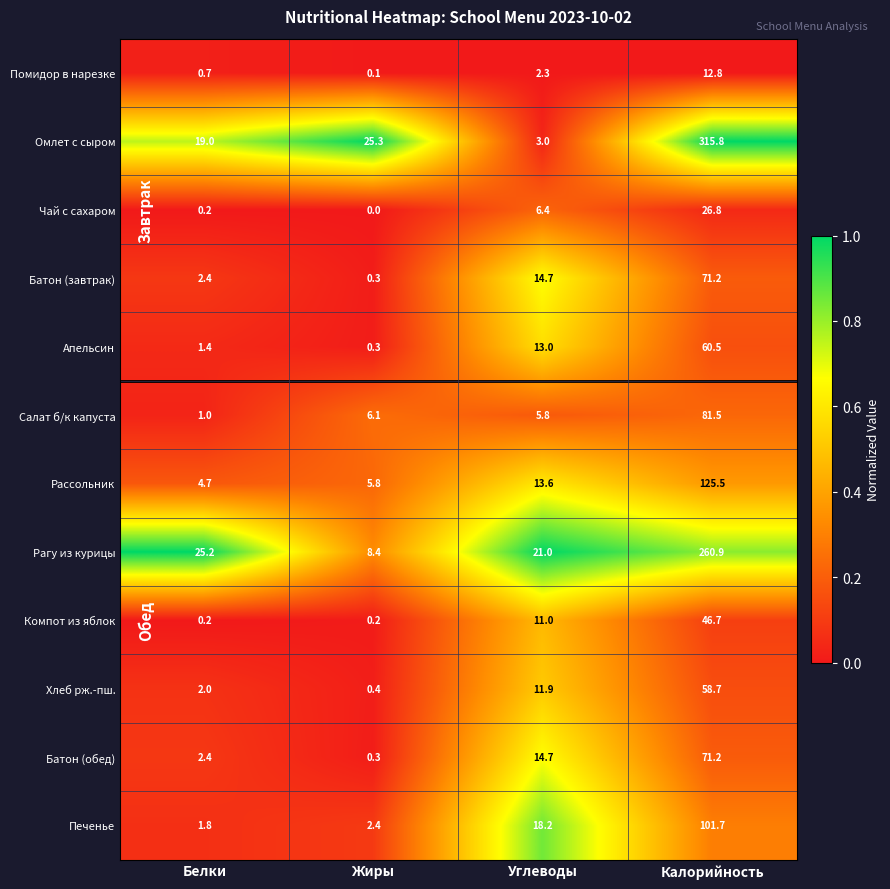

Which series has the largest total across all categories?

Омлет с сыром